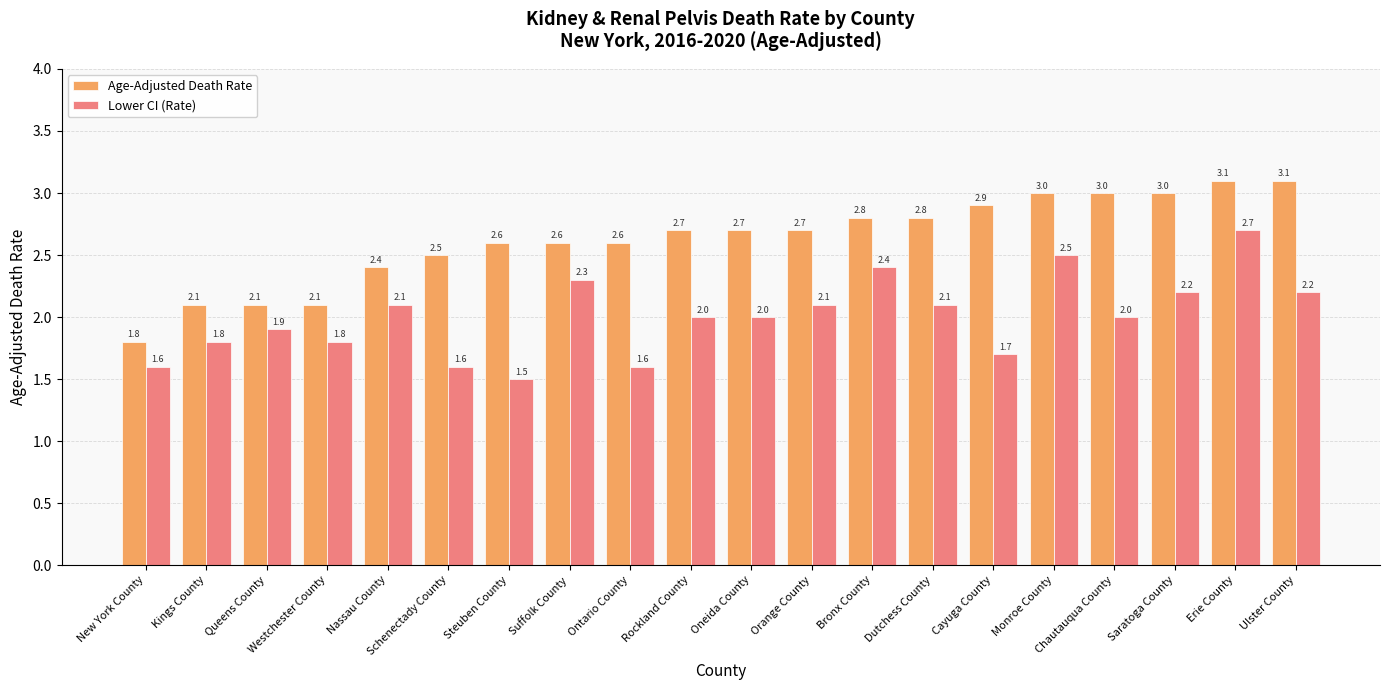

How many bars are there in total?

40